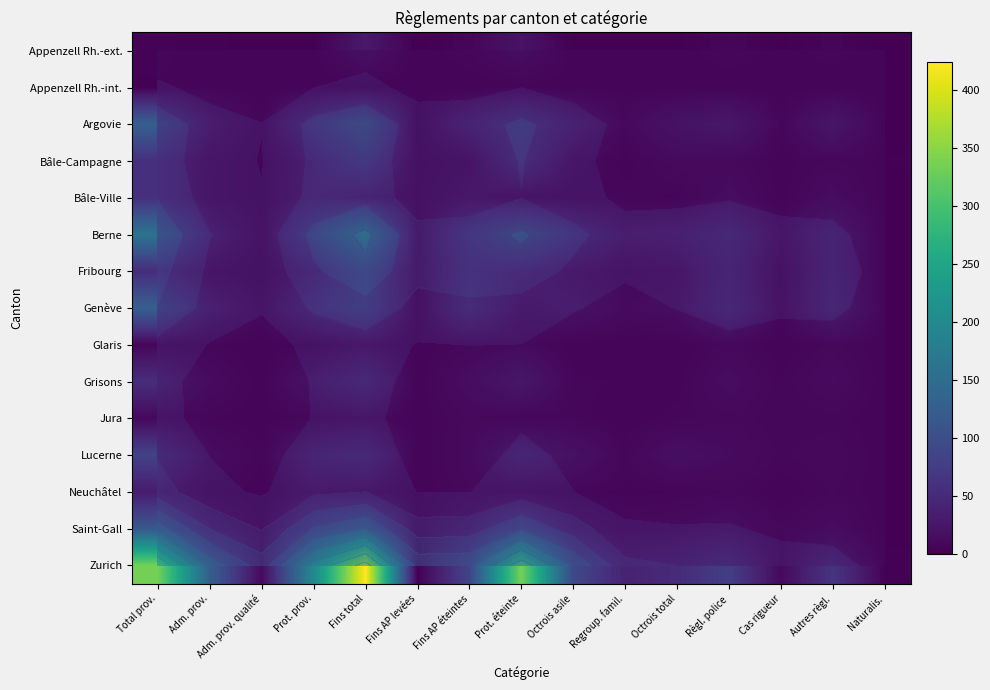

Between Fins total and Cas rigueur, which is larger?

Fins total